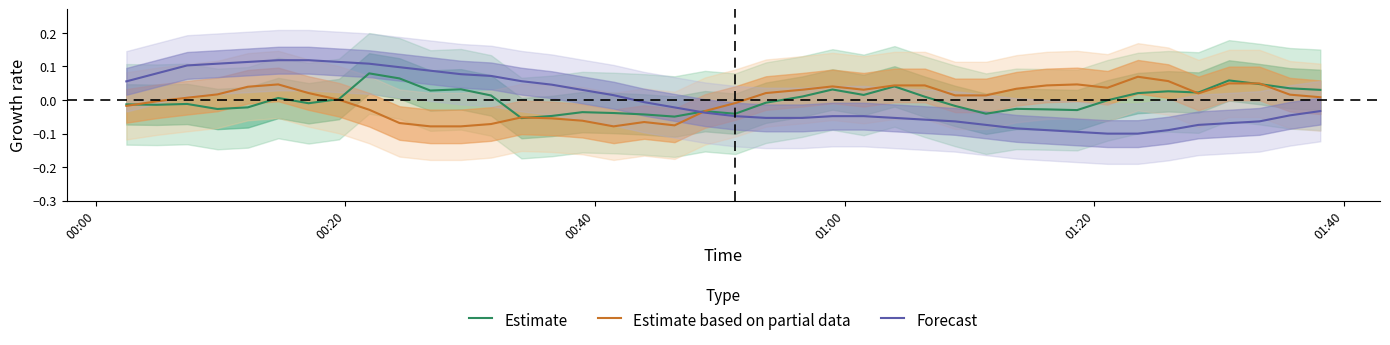

What are all the series names shown in the legend?

Estimate, Estimate based on partial data, Forecast